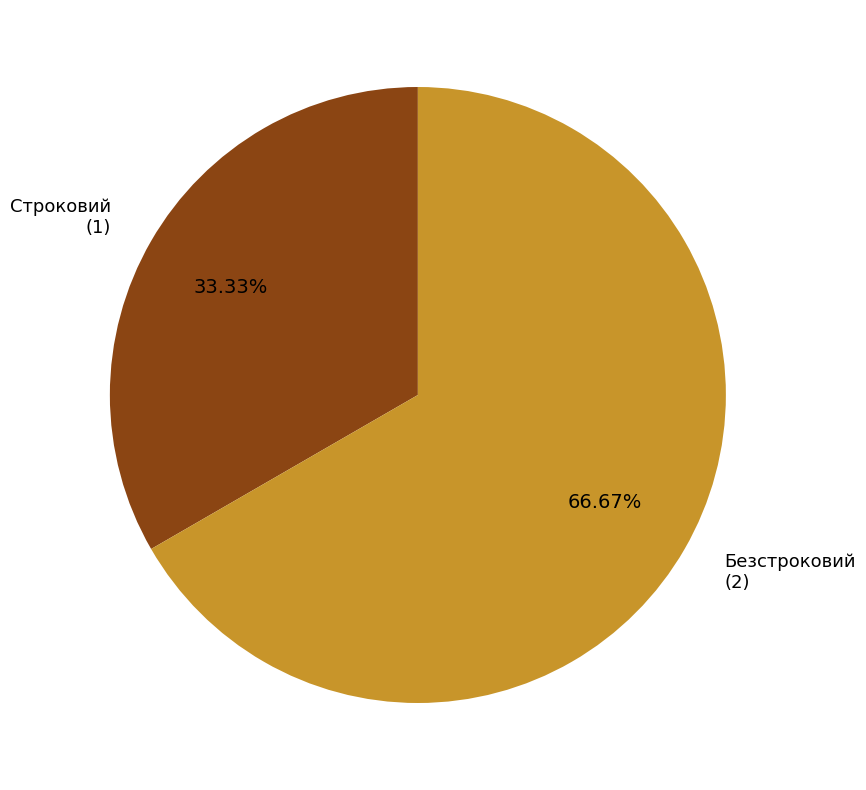

Is Безстроковий the majority of the pie?

Yes